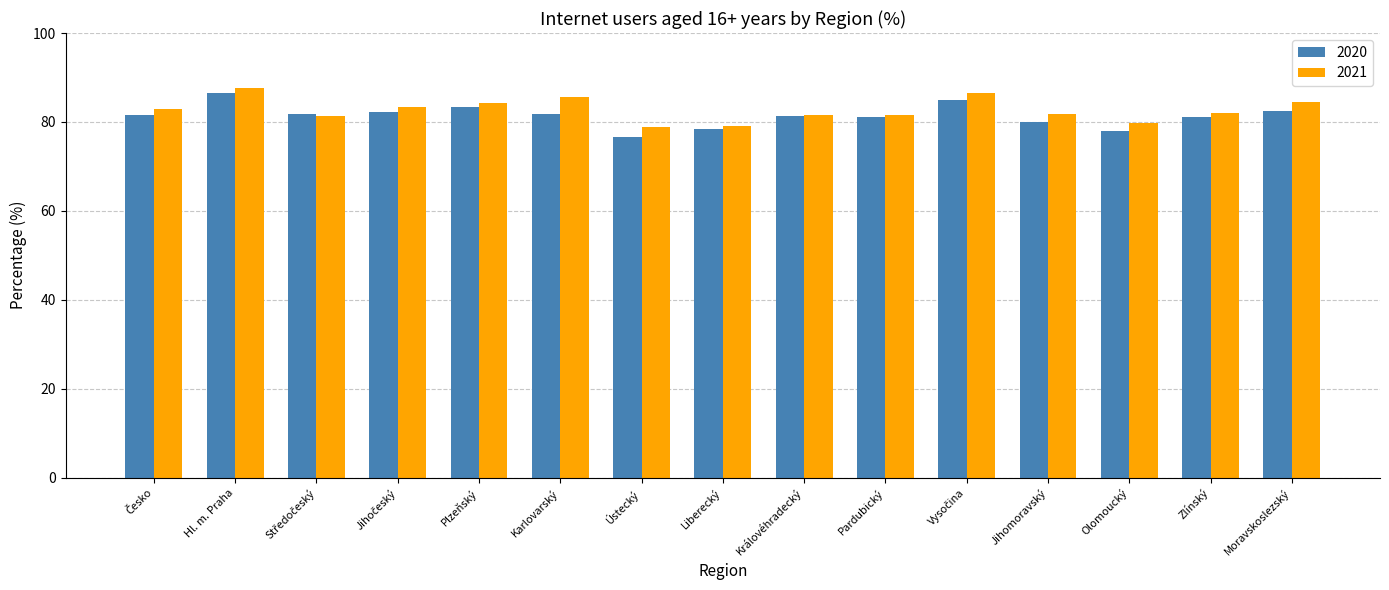

The 2020 series shows 86.4 at Hl. m. Praha. True or false?

True